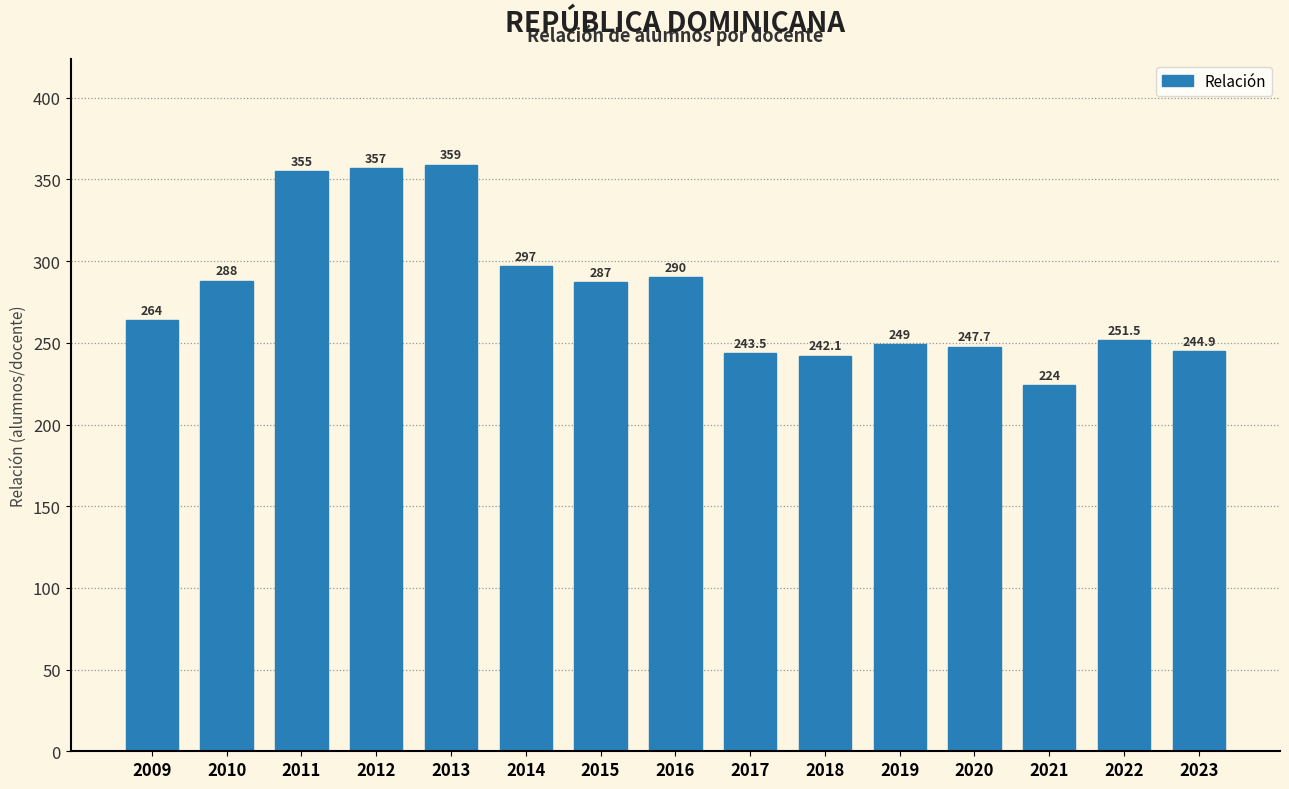

Reading left to right, transcribe all the data shown in this chart.

264.0	288.0	355.0	357.0	359.0	297.0	287.0	290.0	243.5	242.1	249.0	247.7	224.0	251.5	244.9